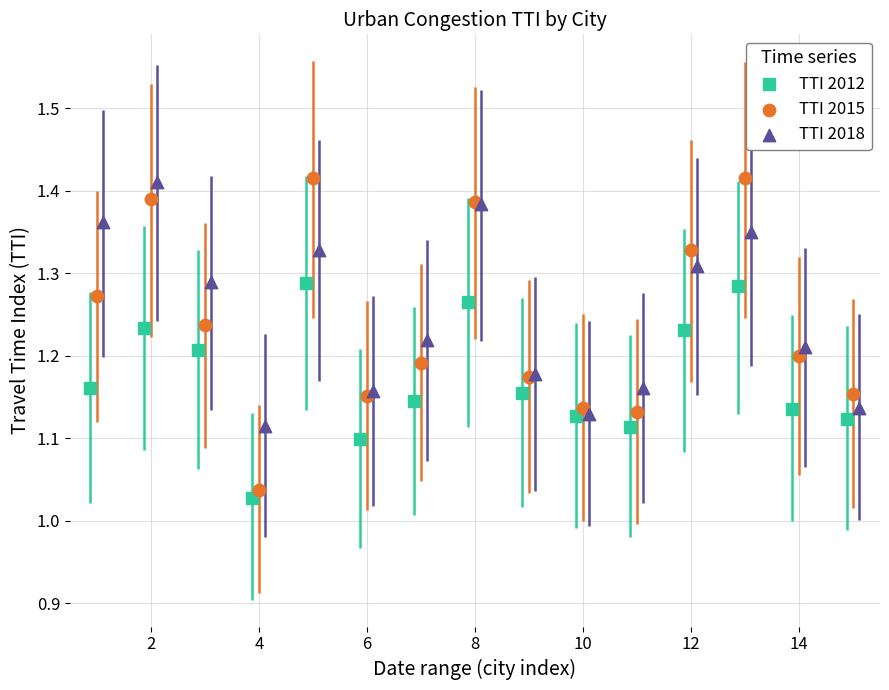

What are all the series names shown in the legend?

TTI 2012, TTI 2015, TTI 2018